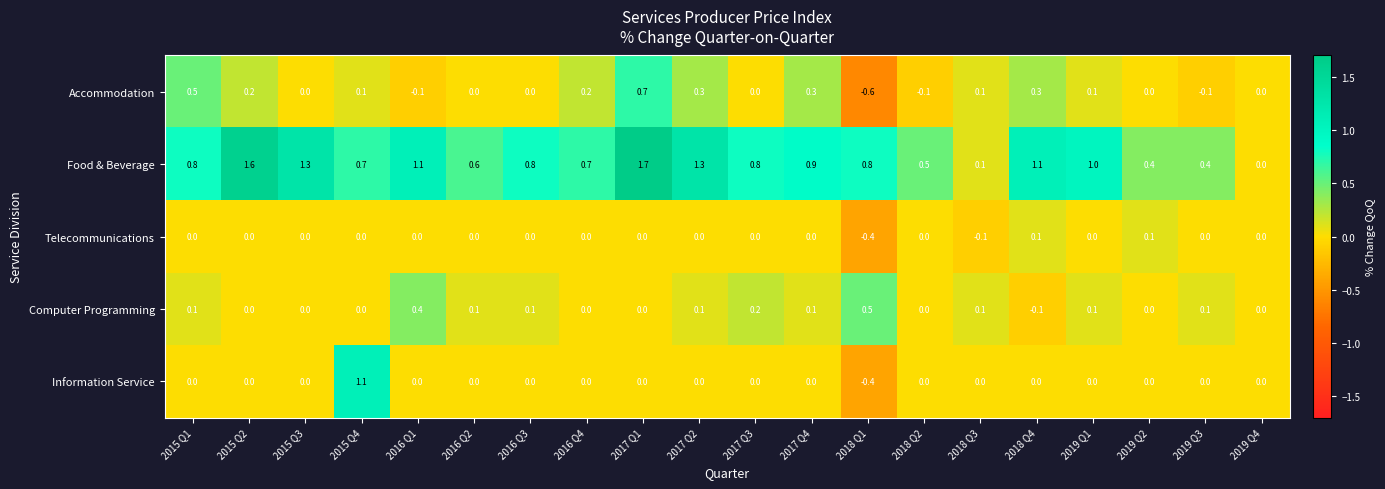

At which label does Accommodation first exceed 0?

2015 Q1